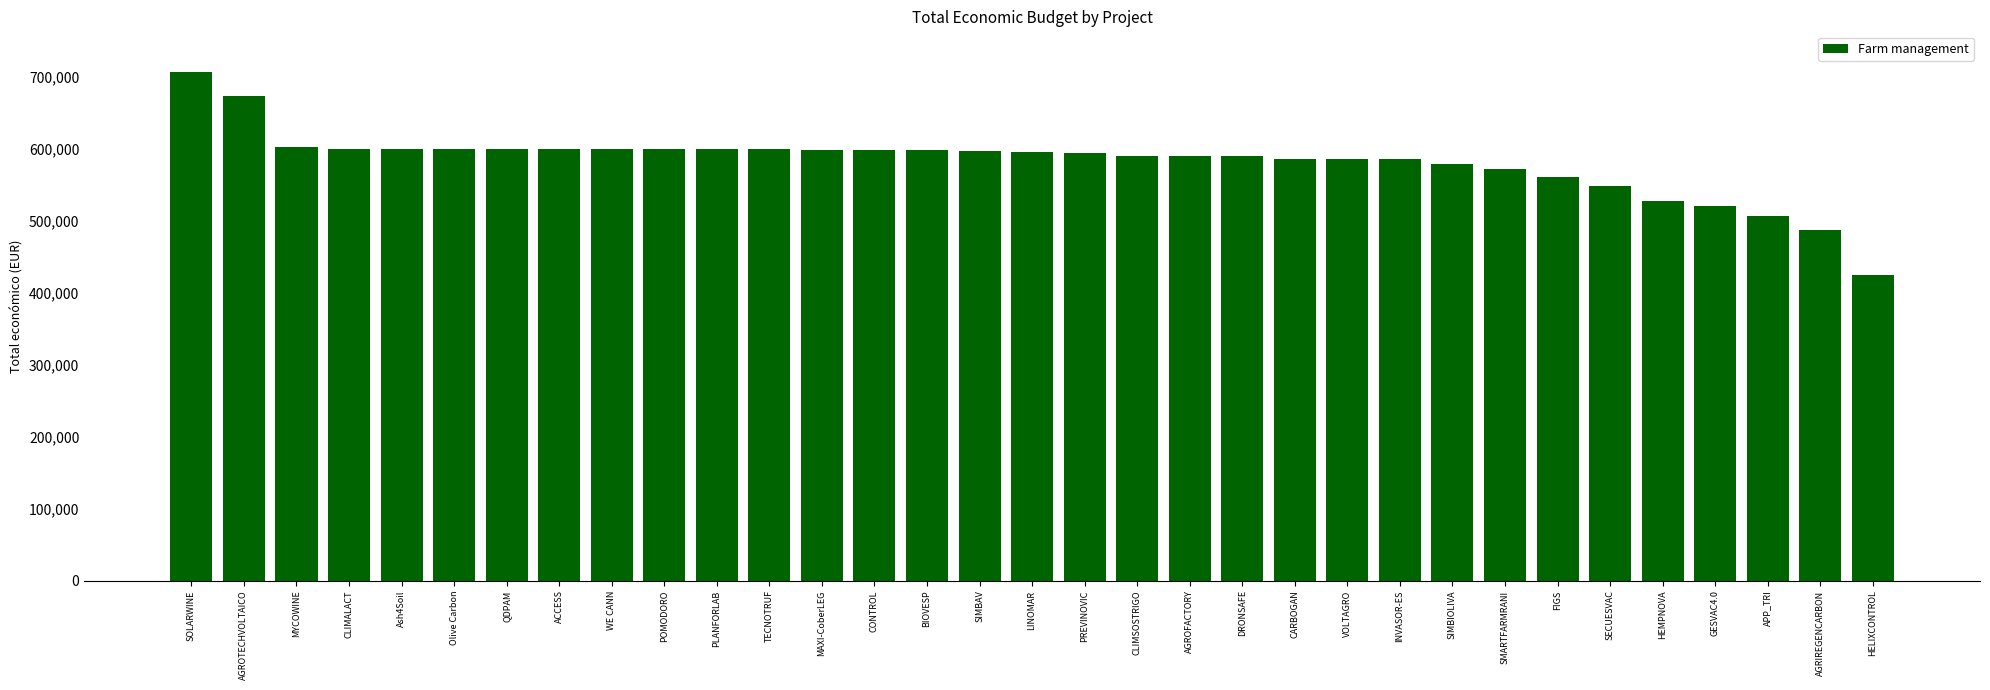

What is the sum of all values?

19214517